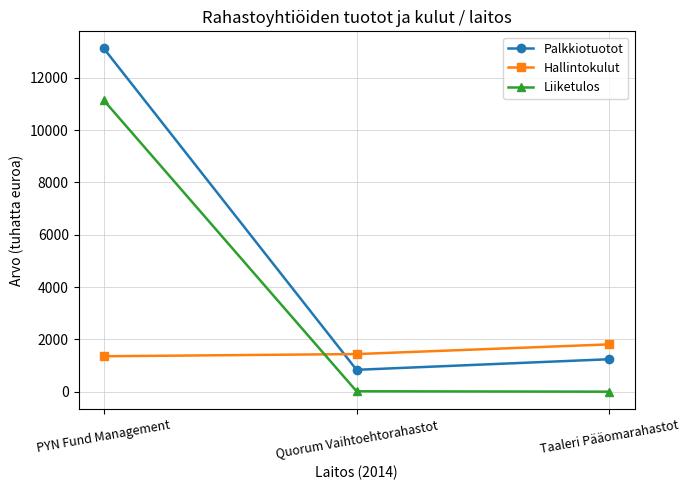

Where is Palkkiotuotot nearest to the value 6980?

Taaleri Pääomarahastot